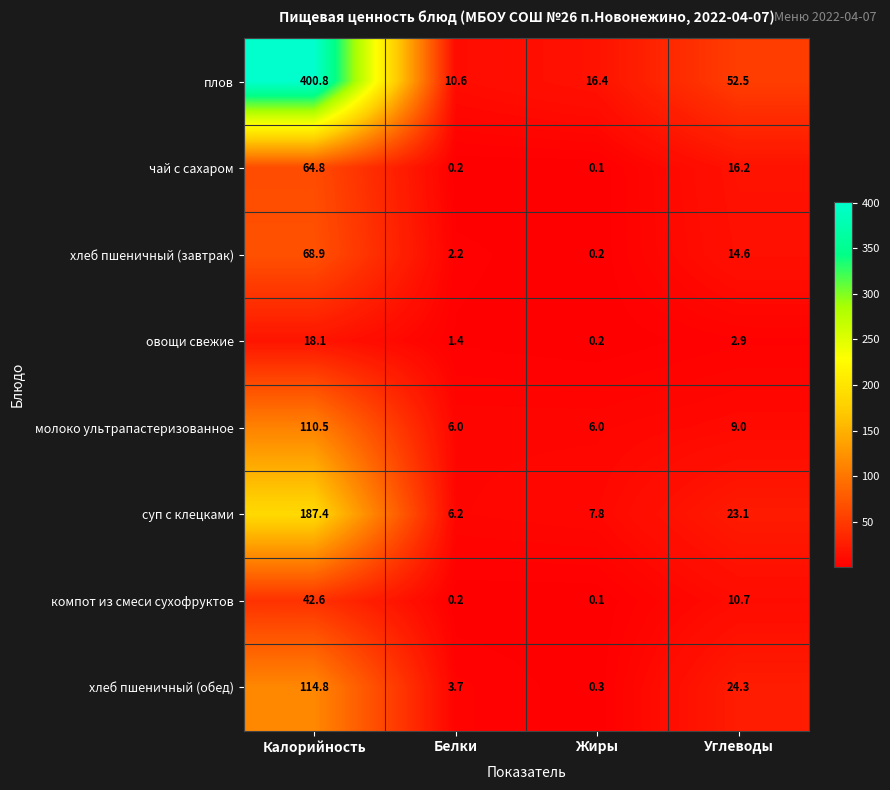

Rank the series by their maximum value, from highest to lowest.

плов, суп с клецками, хлеб пшеничный (обед), молоко ультрапастеризованное, хлеб пшеничный (завтрак), чай с сахаром, компот из смеси сухофруктов, овощи свежие